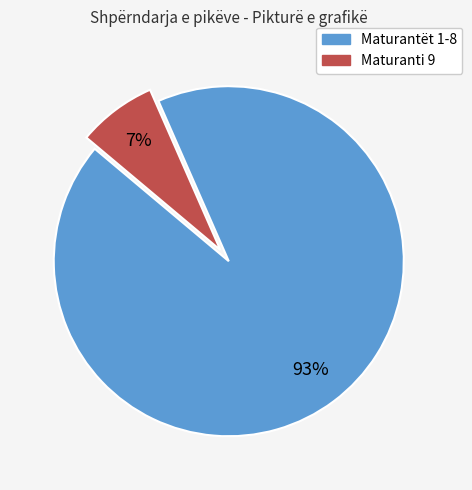

To the nearest percent, what is the average slice percentage?

50%